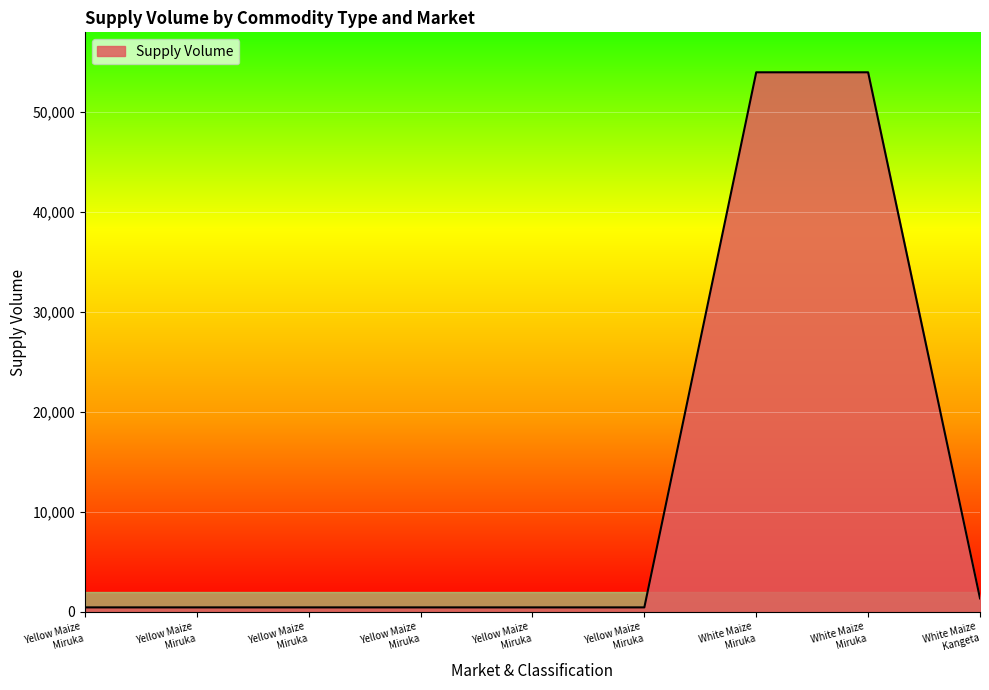

Does the chart display data point markers on the line(s)?

No